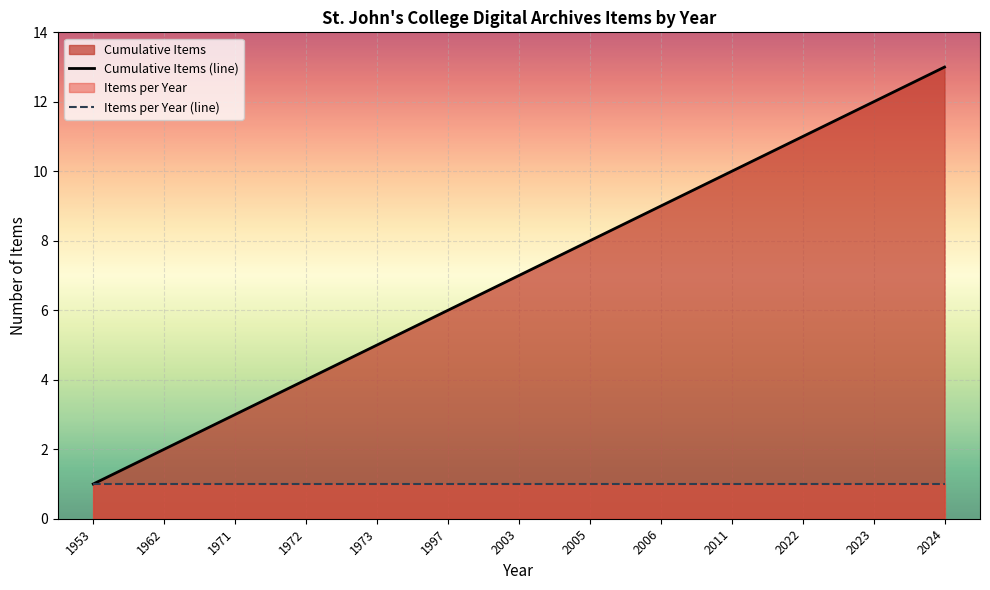

Which series has the largest total across all categories?

Cumulative Items (line)